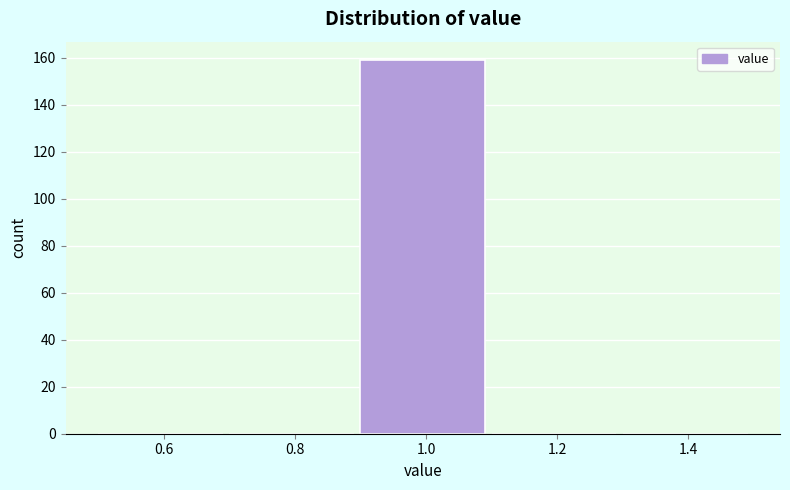

Which range on the x-axis has the tallest bar?

0.9 to 1.1